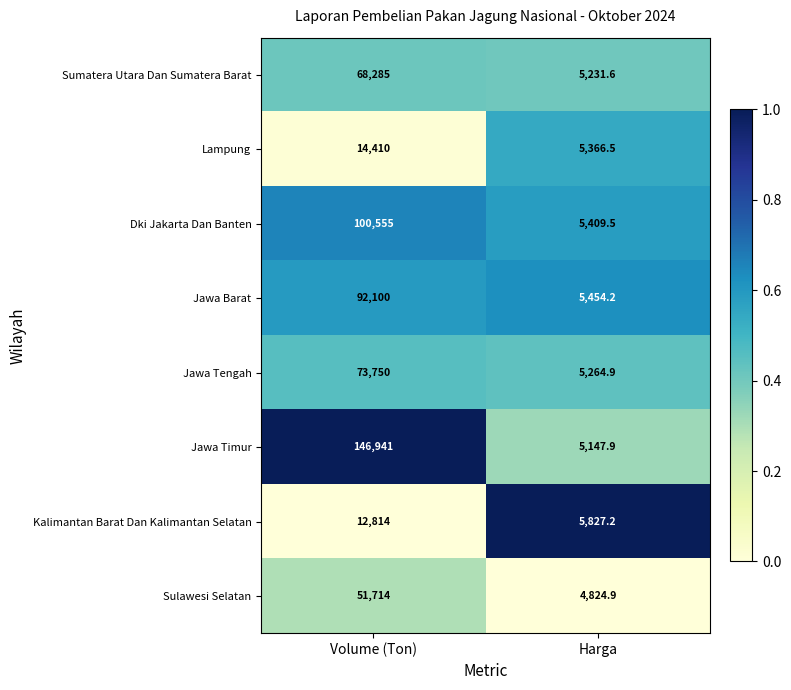

How many data points does each series have?

2